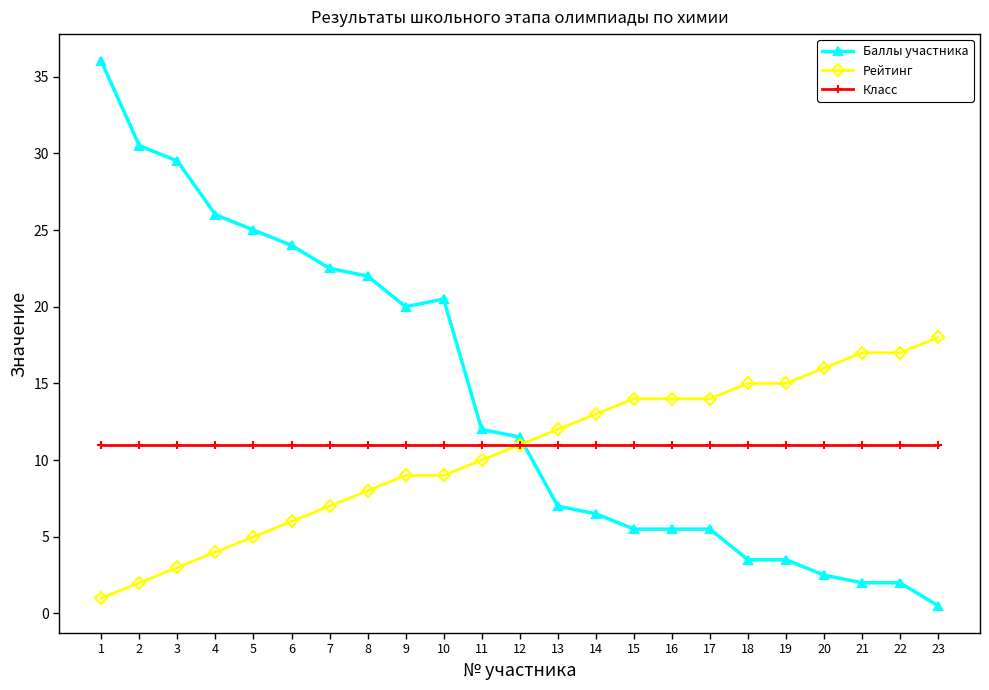

Which series has the largest range (max minus min)?

Баллы участника